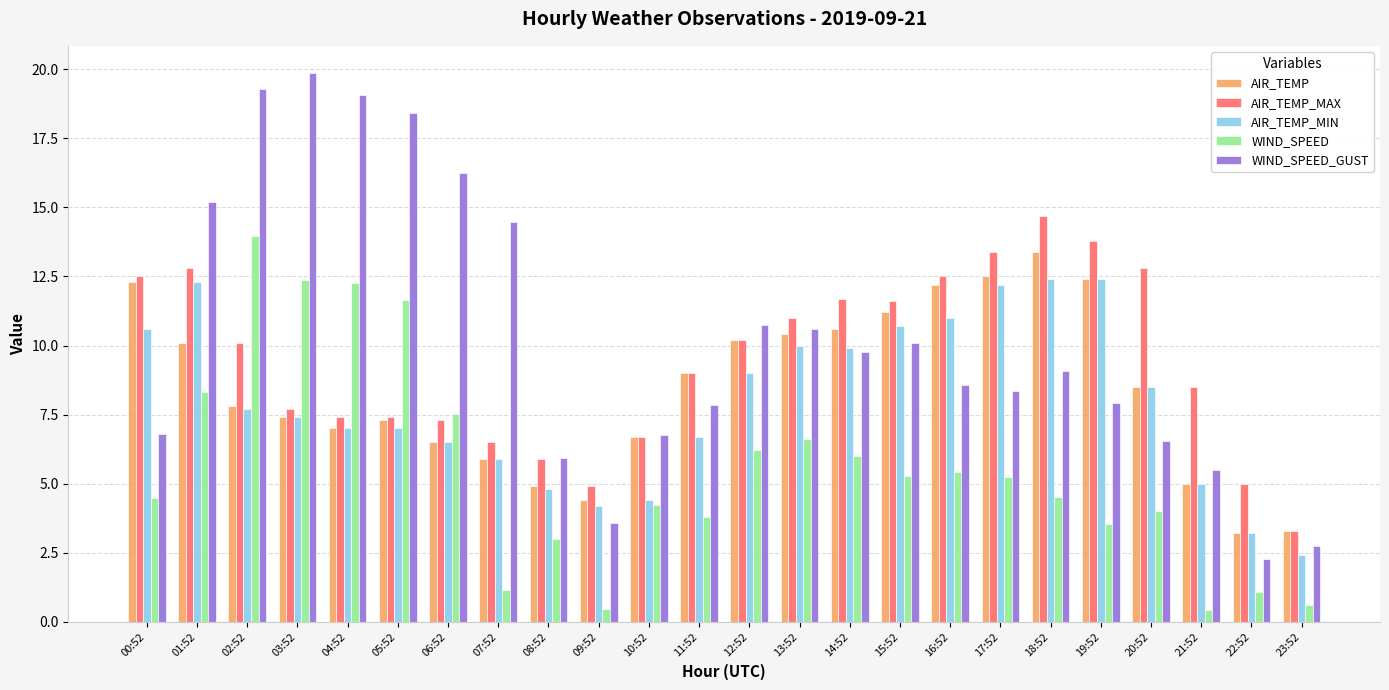

What is the sum of the AIR_TEMP_MAX values at 11:52 and 15:52?

20.6